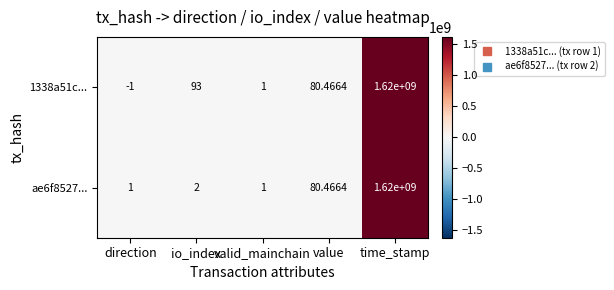

What is the total value across all series at valid_mainchain?

2.0